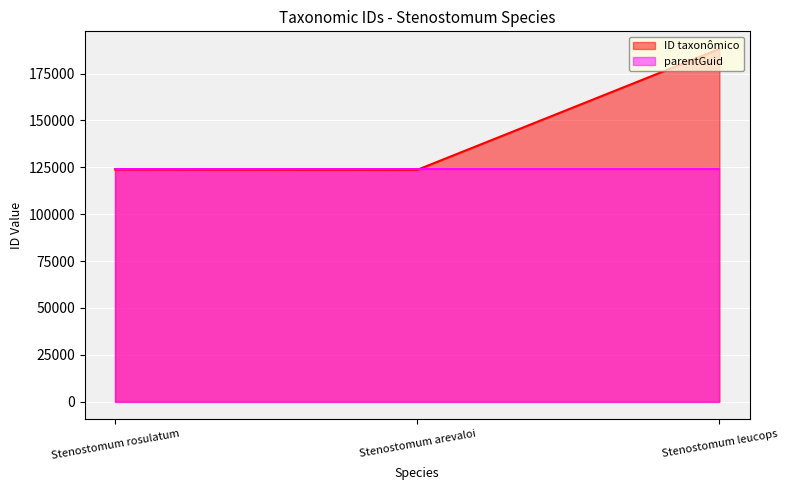

Which has a higher value, Stenostomum leucops or Stenostomum rosulatum?

Stenostomum leucops